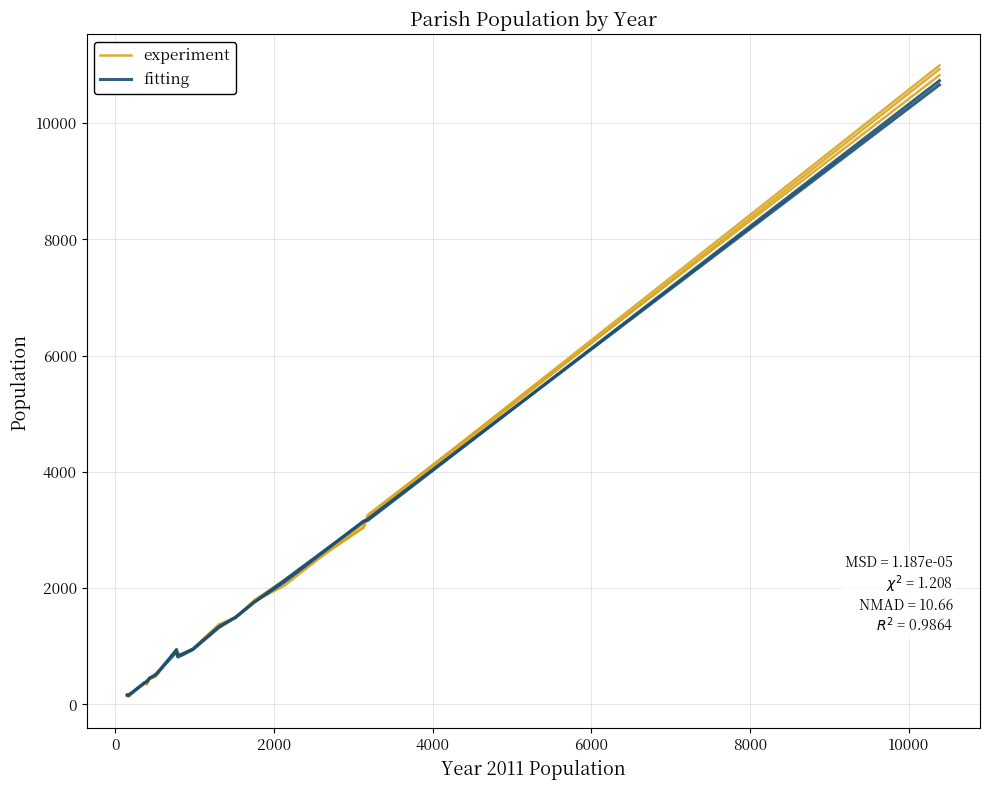

True or false: fitting and experiment cross at least once.

True